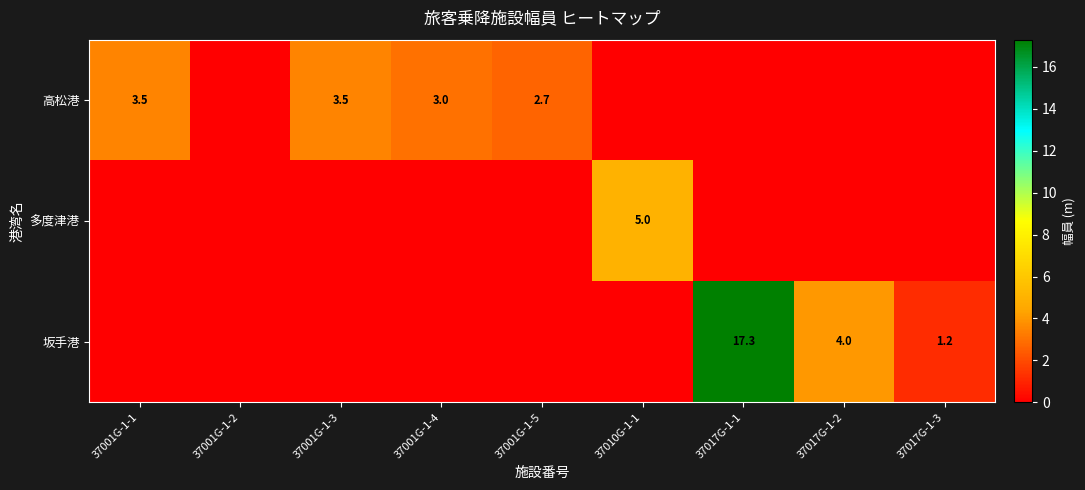

Count the number of categories in the chart.

9